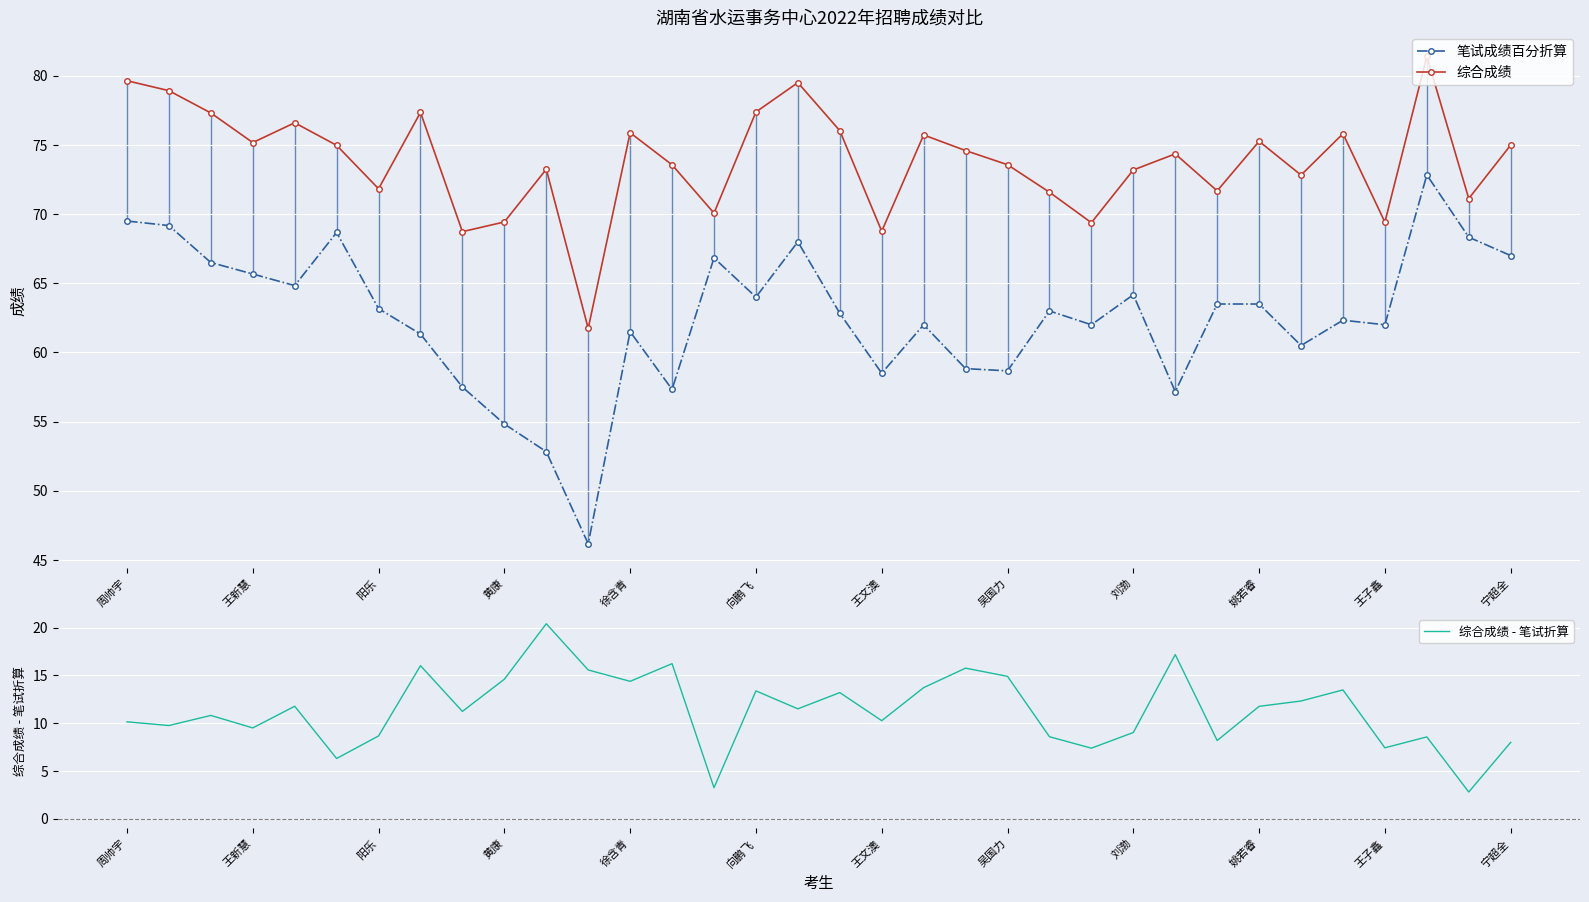

Read the 综合成绩 value at 20.

74.6